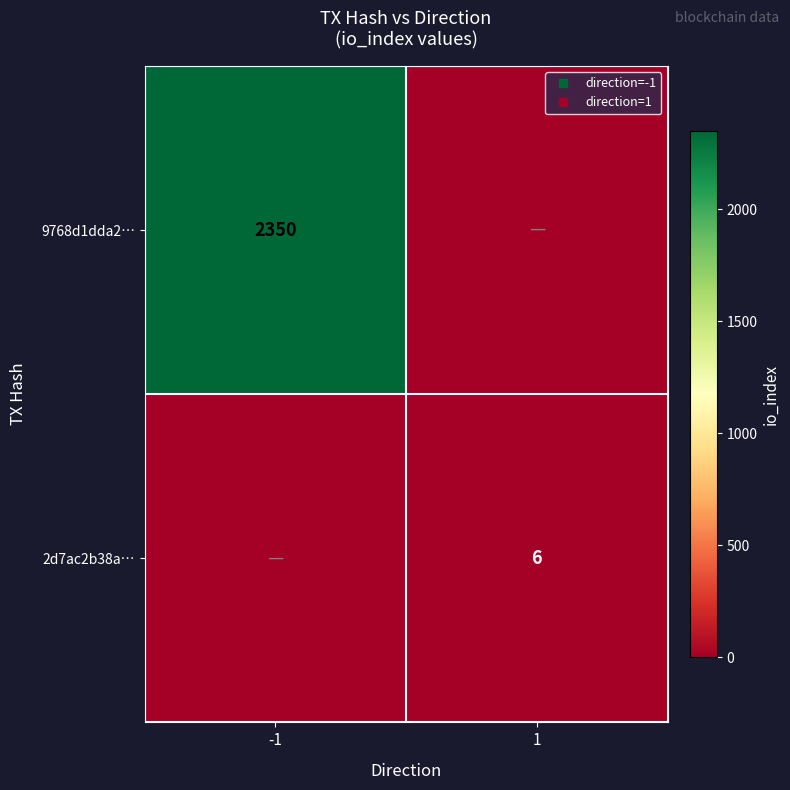

Which series changed the most between -1 and 1?

9768d1dda2…